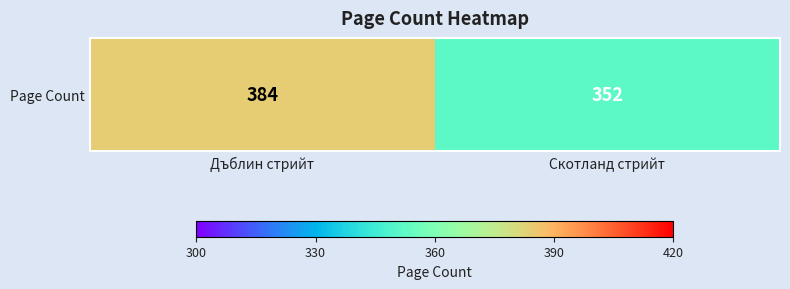

The value at Скотланд стрийт is 628. True or false?

False